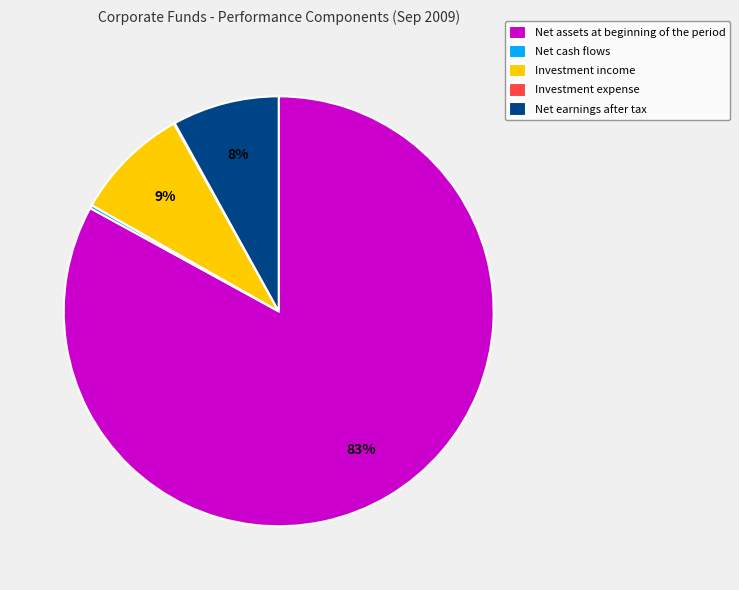

Which category has the biggest portion of the pie?

Net assets at beginning of the period